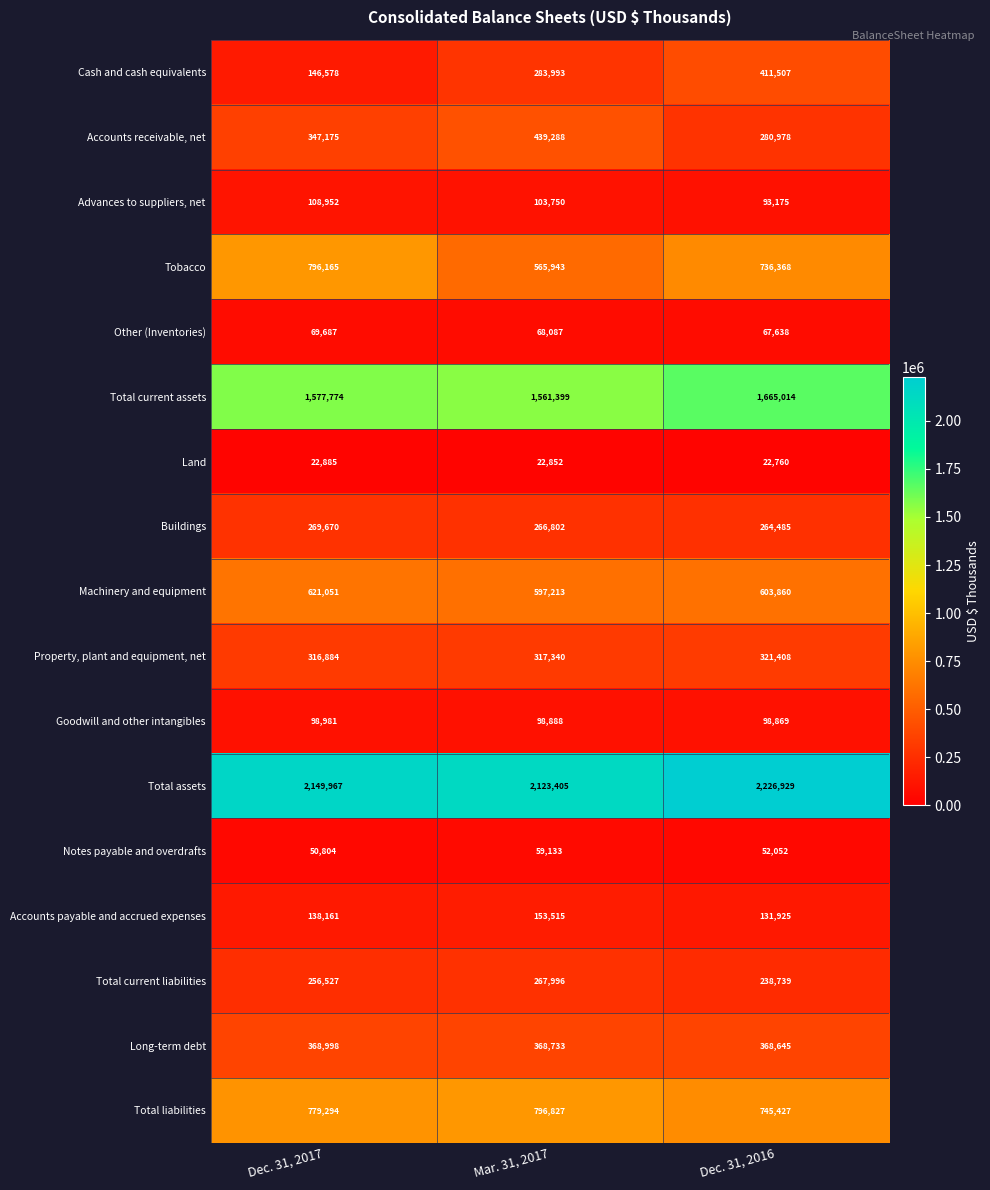

The Total current liabilities series shows 393300 at Mar. 31, 2017. True or false?

False